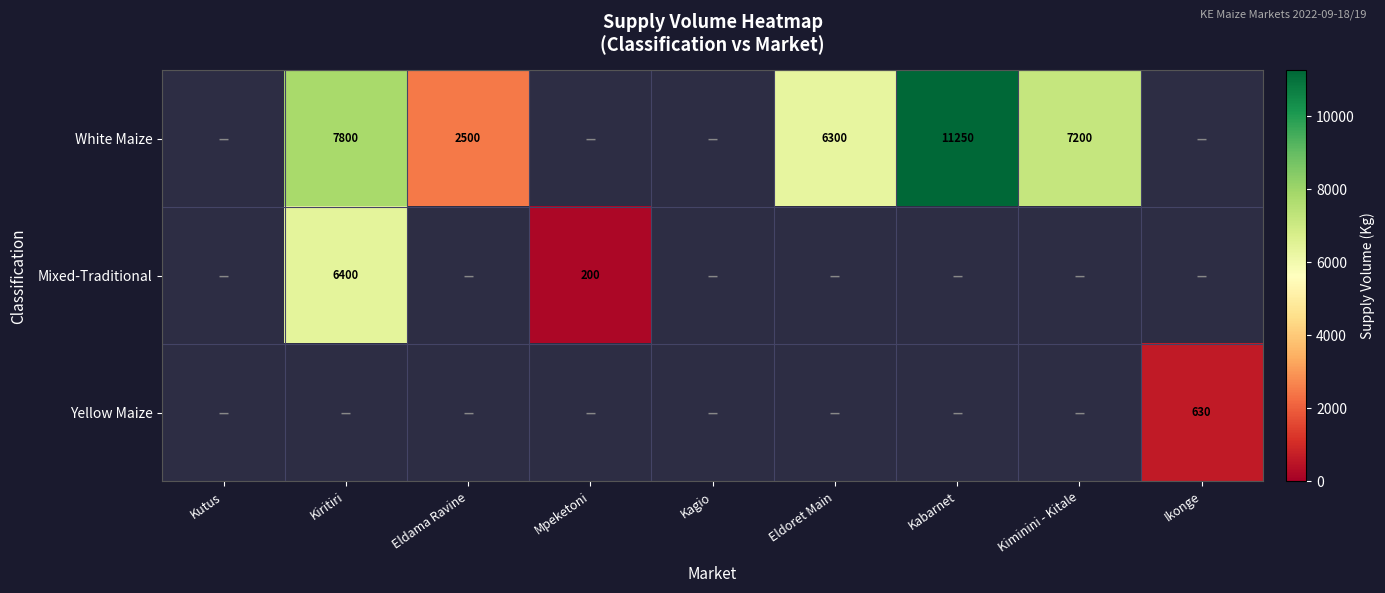

Between Ikonge and Kiritiri, which is larger?

Kiritiri